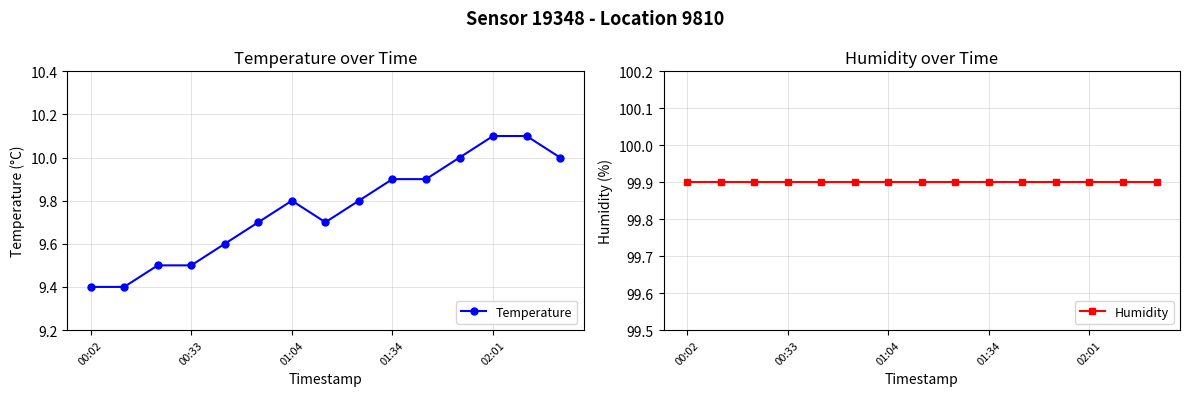

Is it true that Temperature equals 15.3 at 01:34?

False